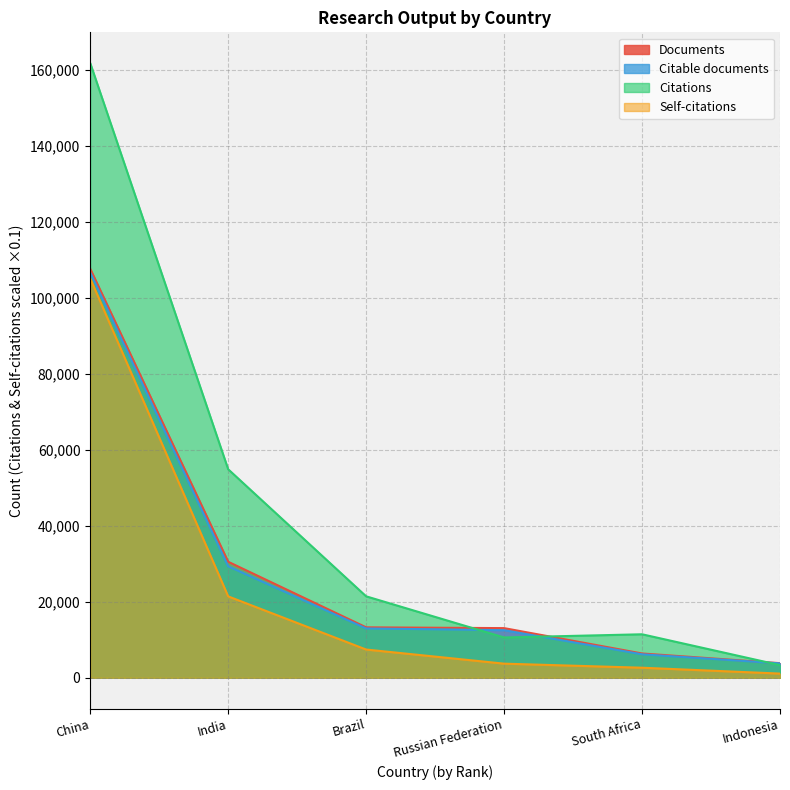

What is the maximum value for Documents?

107609.0